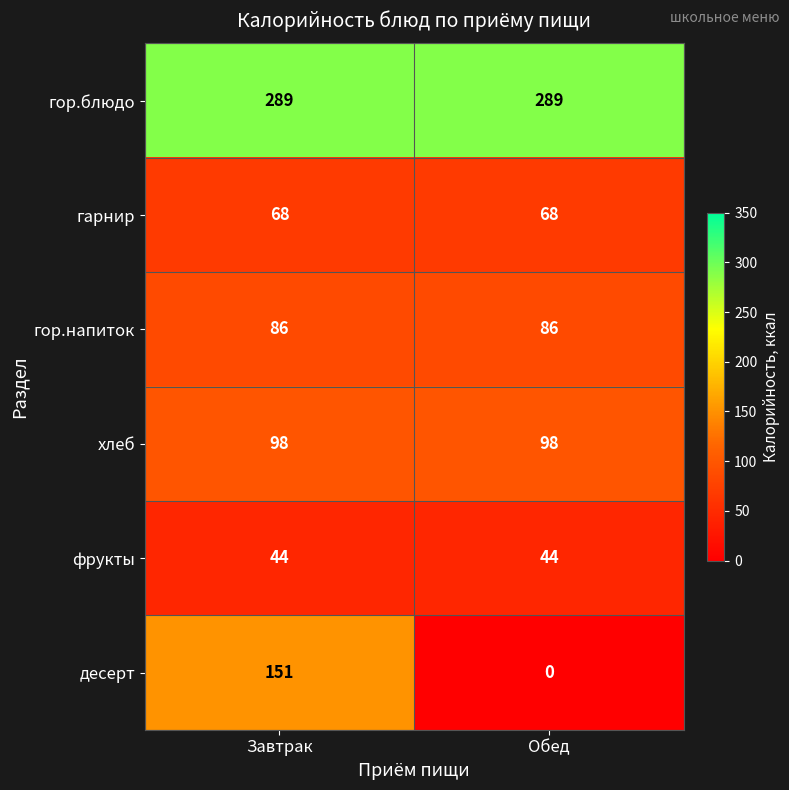

Is it true that гор.блюдо equals 289 at Обед?

True